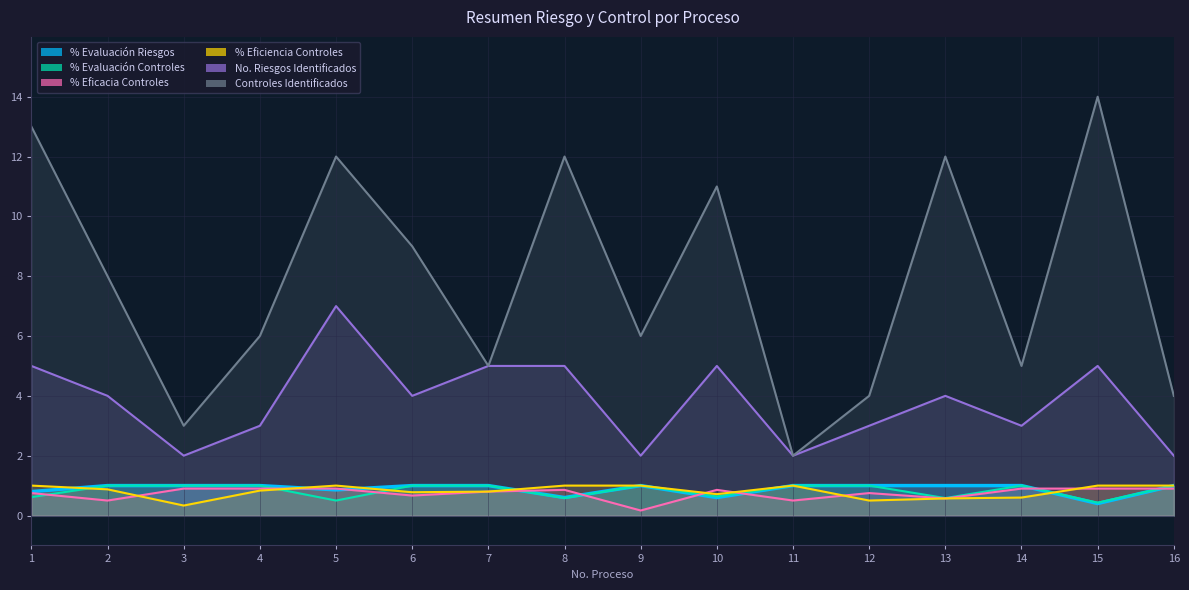

What is the value of the % Evaluación Riesgos point at the 1st from the left?

0.8